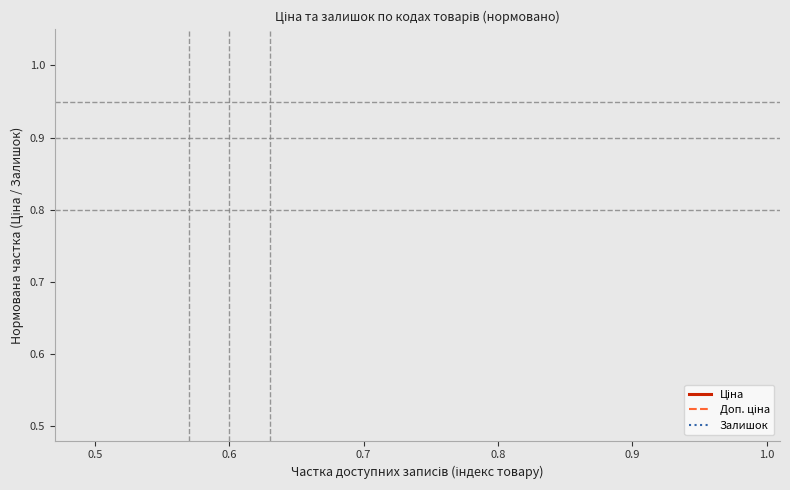

Count the Ціна values in the range 0 to 1.

20